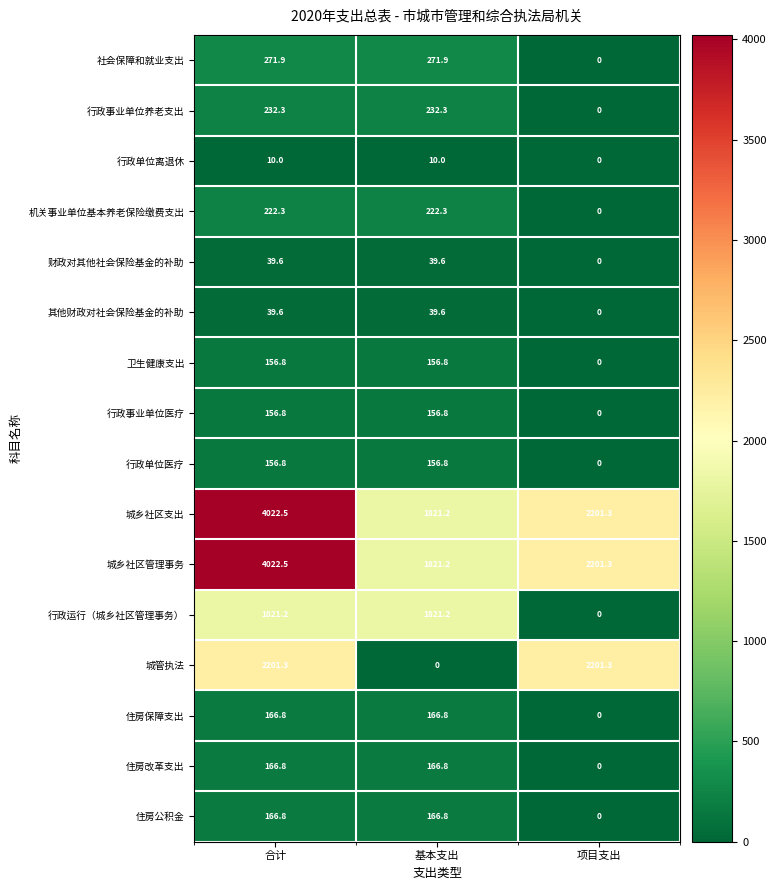

At which label is 住房保障支出 closest to 83?

项目支出